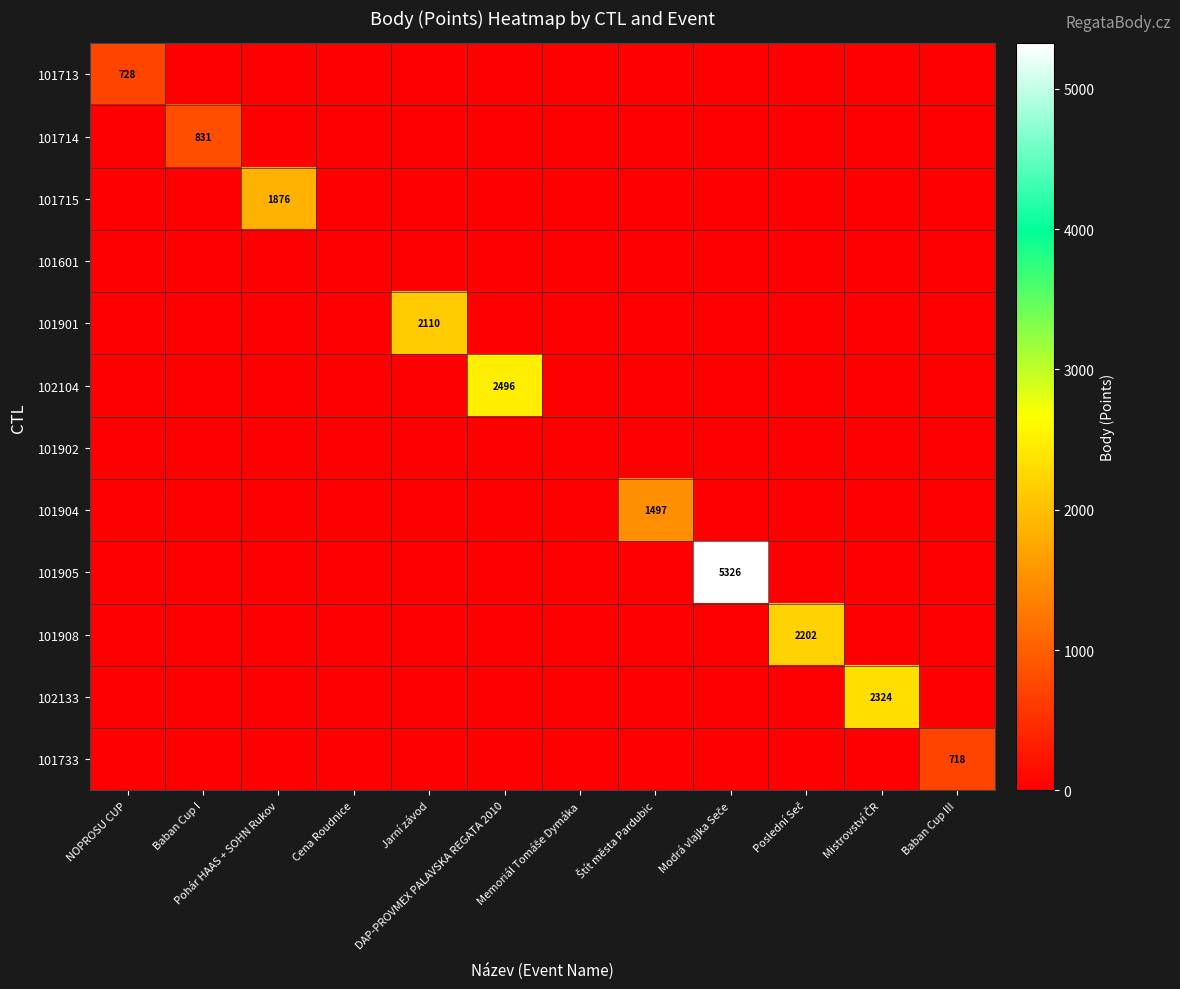

List the labels in order of 101905 value, largest first.

Modrá vlajka Seče, NOPROSU CUP, Baban Cup I, Pohár HAAS + SOHN Rukov, Cena Roudnice, Jarní závod, DAP-PROVMEX PALAVSKA REGATA 2010, Memoriál Tomáše Dymáka, Štít města Pardubic, Poslední Seč, Mistrovství ČR, Baban Cup III